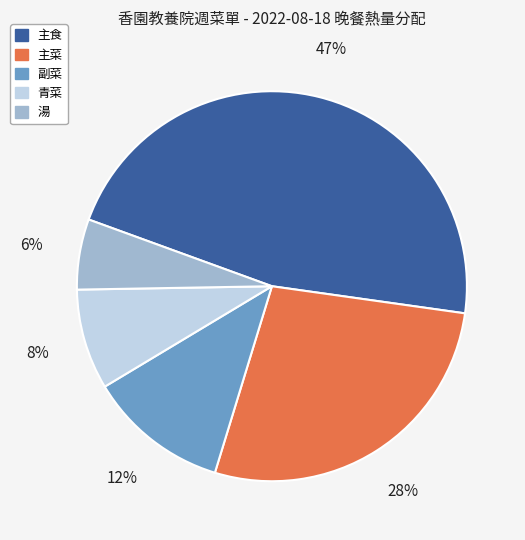

How many slices are in this pie chart?

5